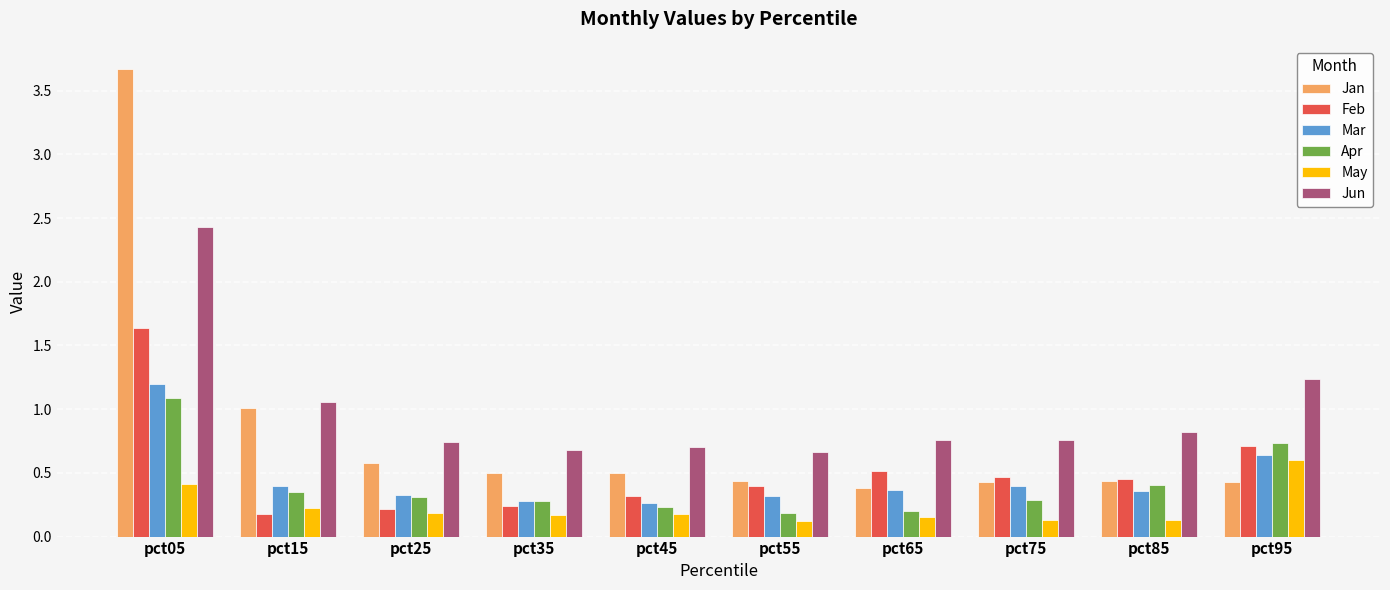

Which series has the widest spread of values?

Jan